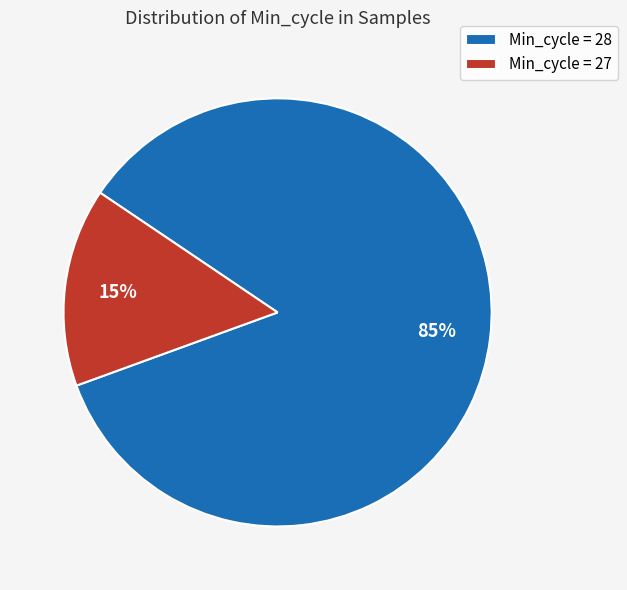

Is it true that Min_cycle = 28 is 75% of the pie?

False